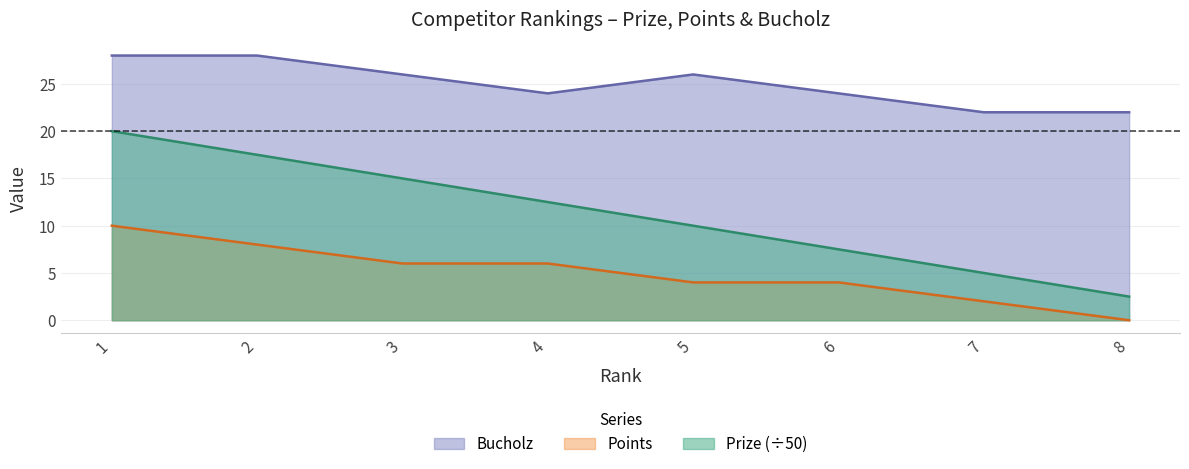

What is the value of the Bucholz point at the 6th from the left?

24.0